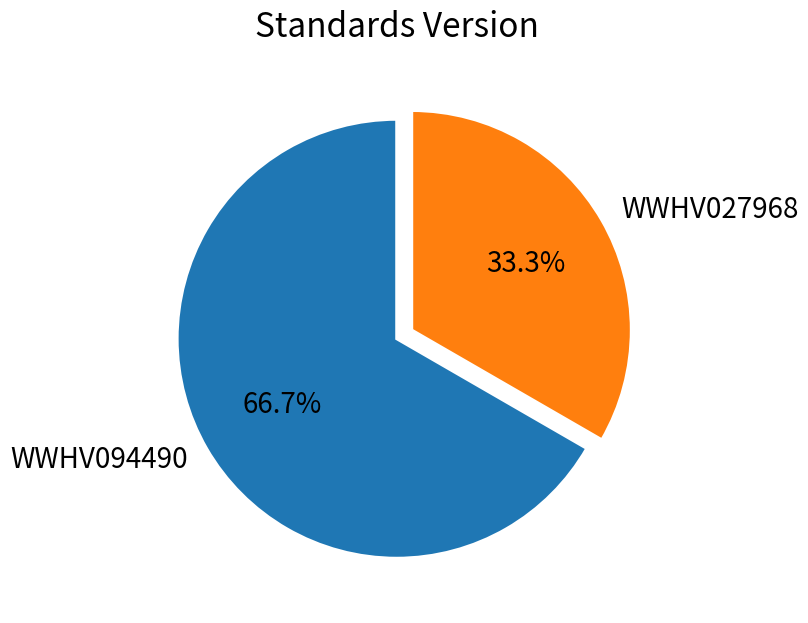

Is the sum of WWHV094490 and WWHV027968 greater than half?

Yes